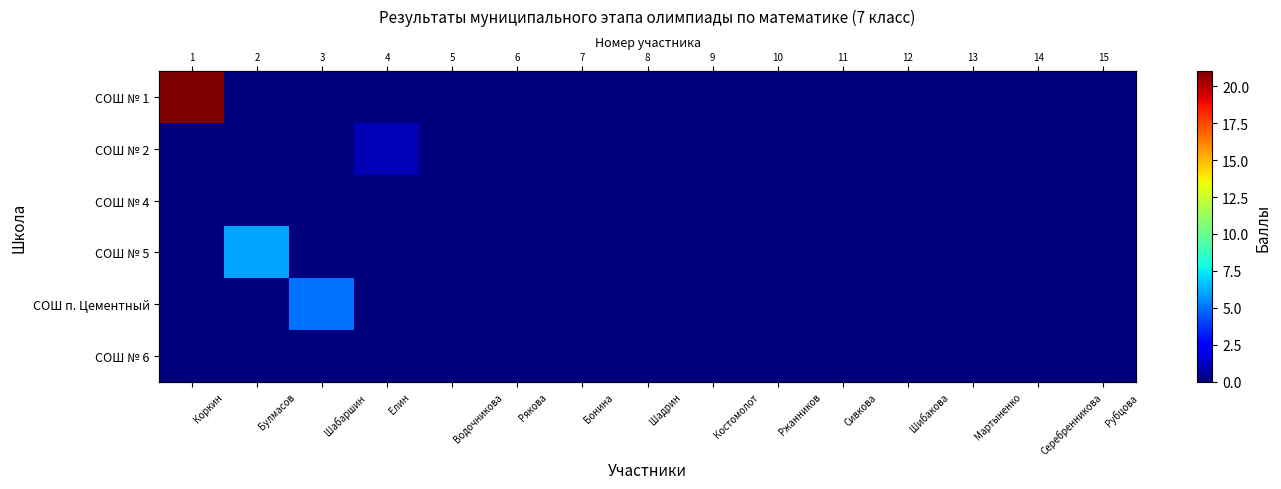

Rank the series at Сивкова from highest to lowest value.

СОШ № 1, СОШ № 2, СОШ № 4, СОШ № 5, СОШ п. Цементный, СОШ № 6